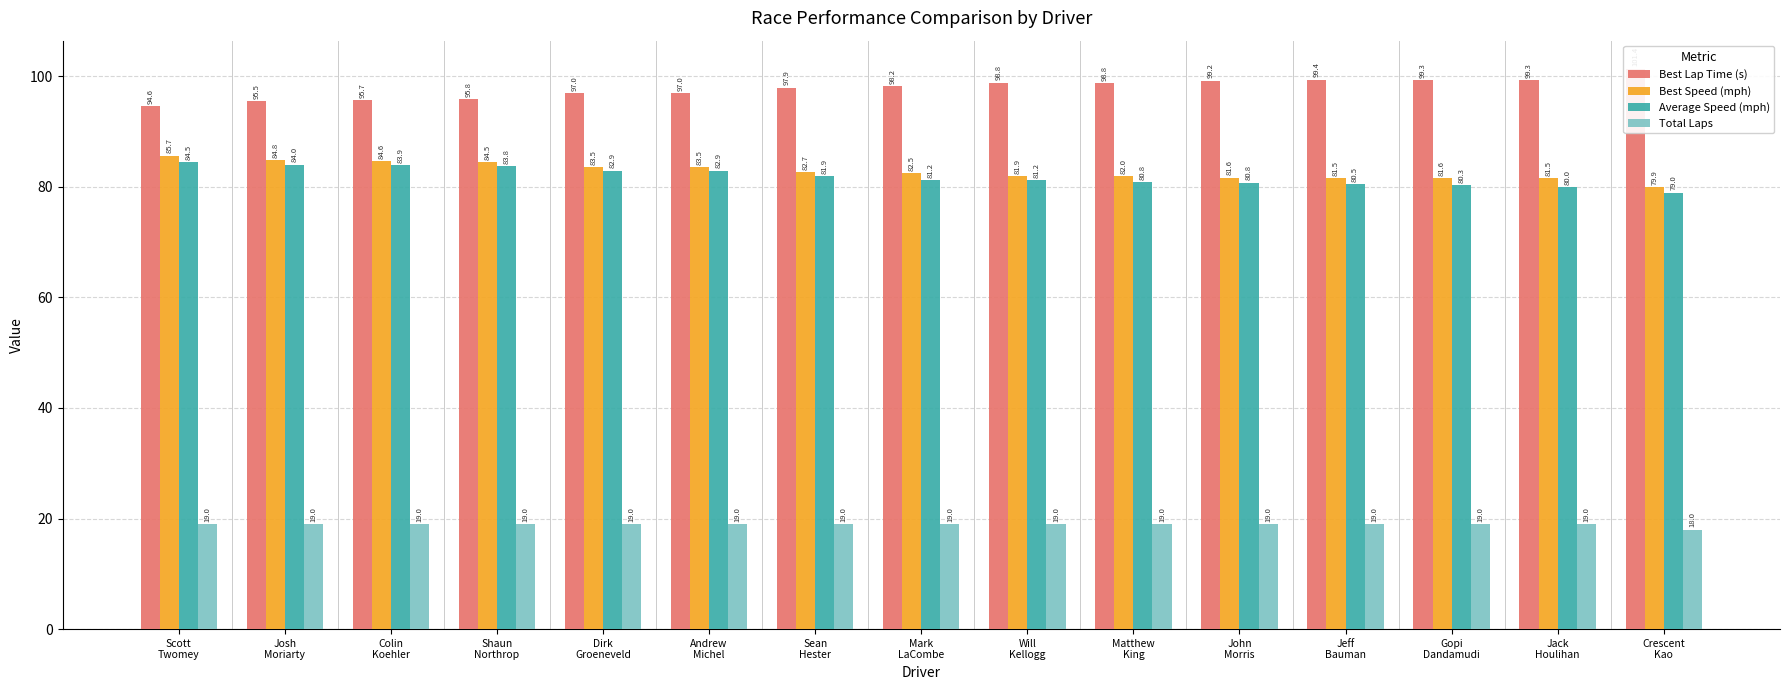

What position from the right is Shaun
Northrop?

12